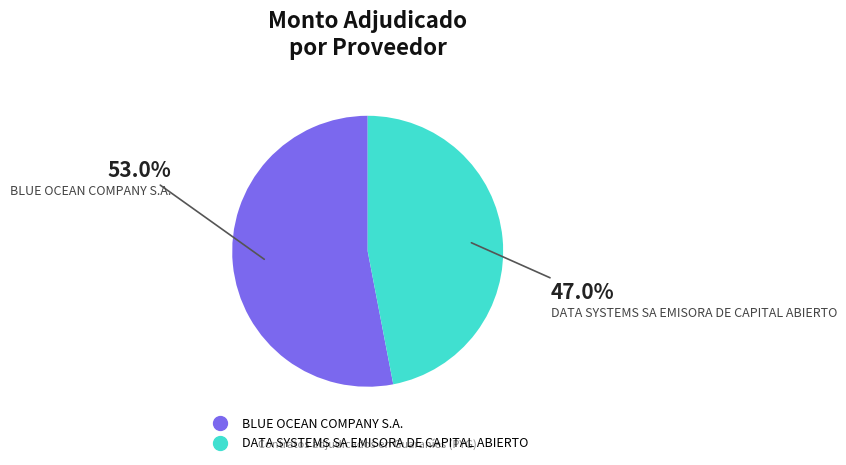

To the nearest percent, what is the difference between the DATA SYSTEMS SA EMISORA DE CAPITAL ABIERTO and BLUE OCEAN COMPANY S.A. slice percentages?

6%